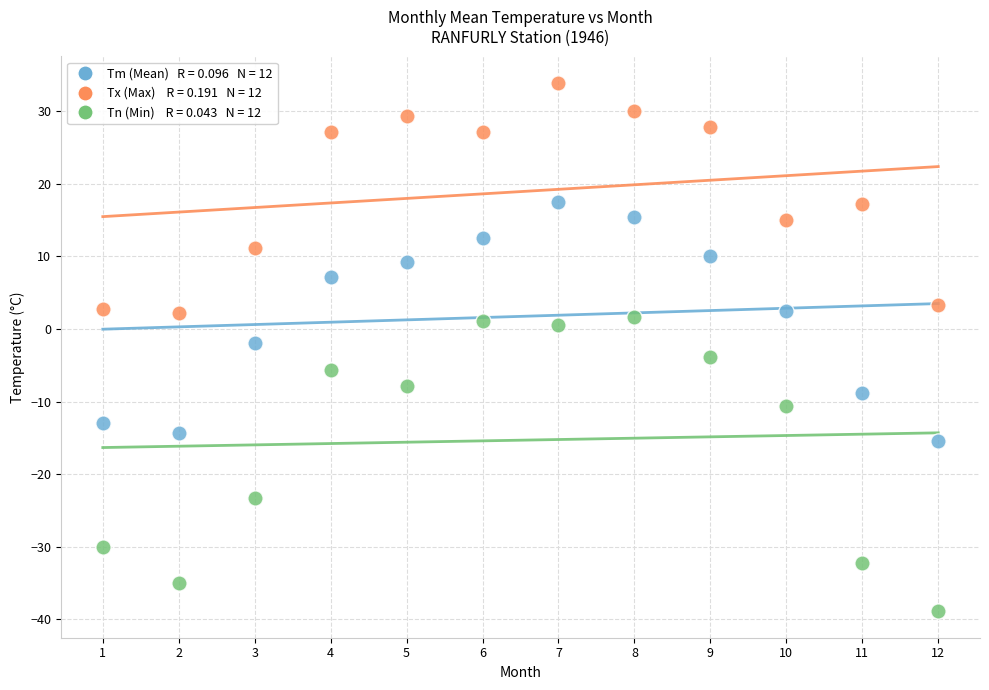

Across all data points, what is the range of X values (max minus min)?

11.0